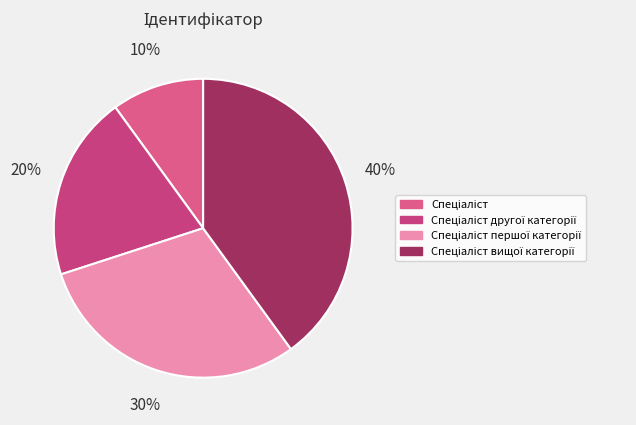

How many slices are in this pie chart?

4